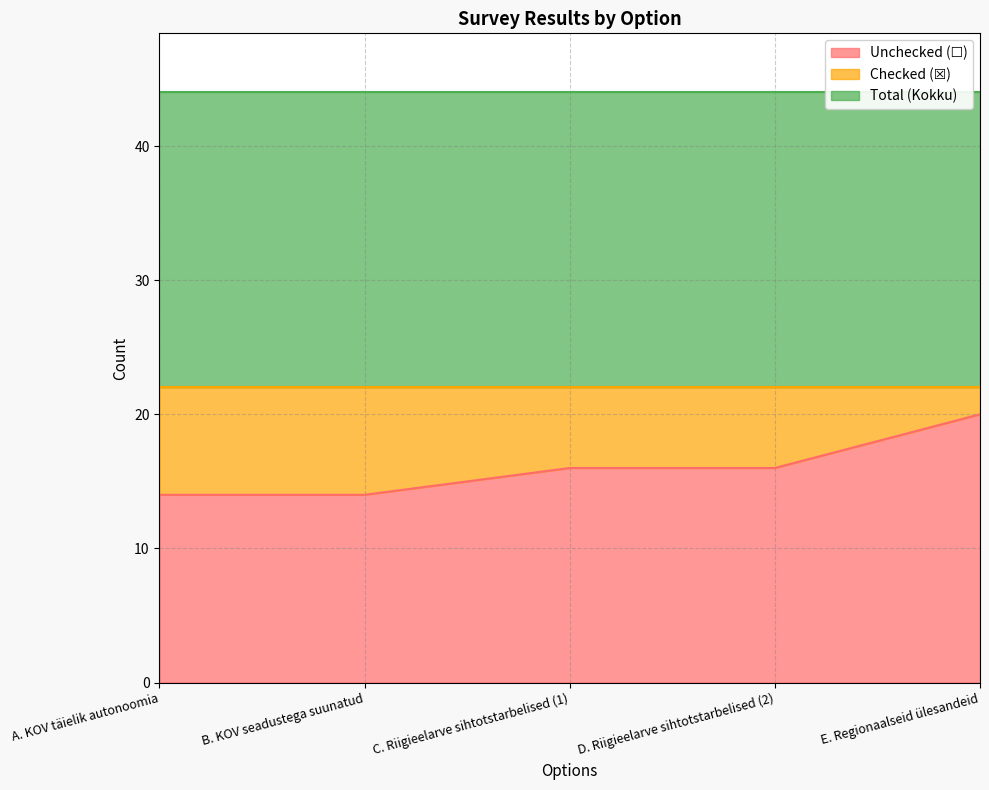

True or false: Checked (☒) and Total (Kokku) intersect in this chart.

False